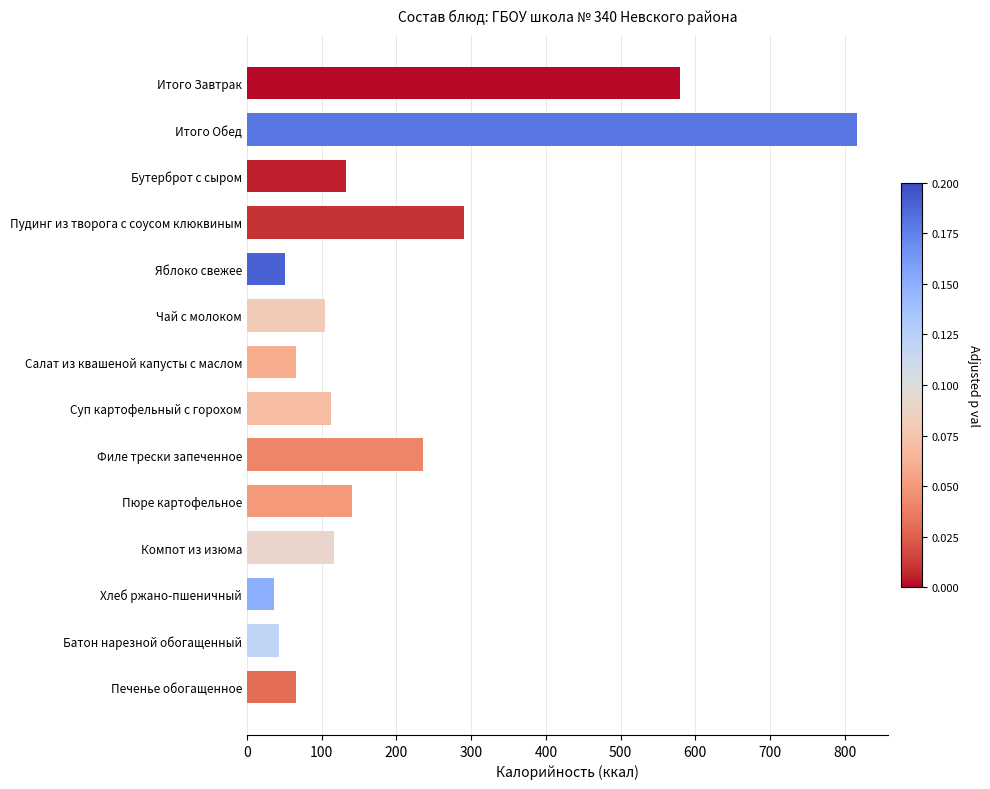

At which category does the chart reach its peak across all series?

Итого Обед